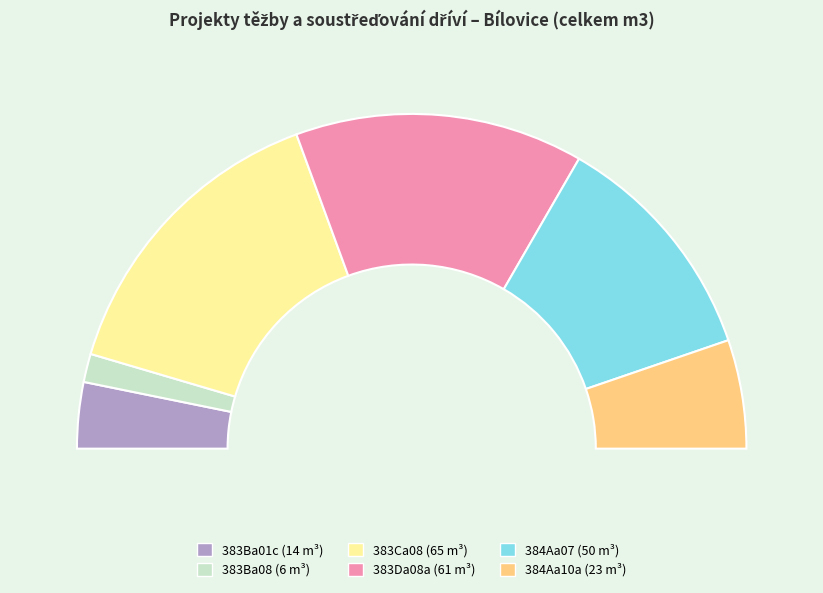

True or false: 383Ca08 accounts for 30% of the total.

True